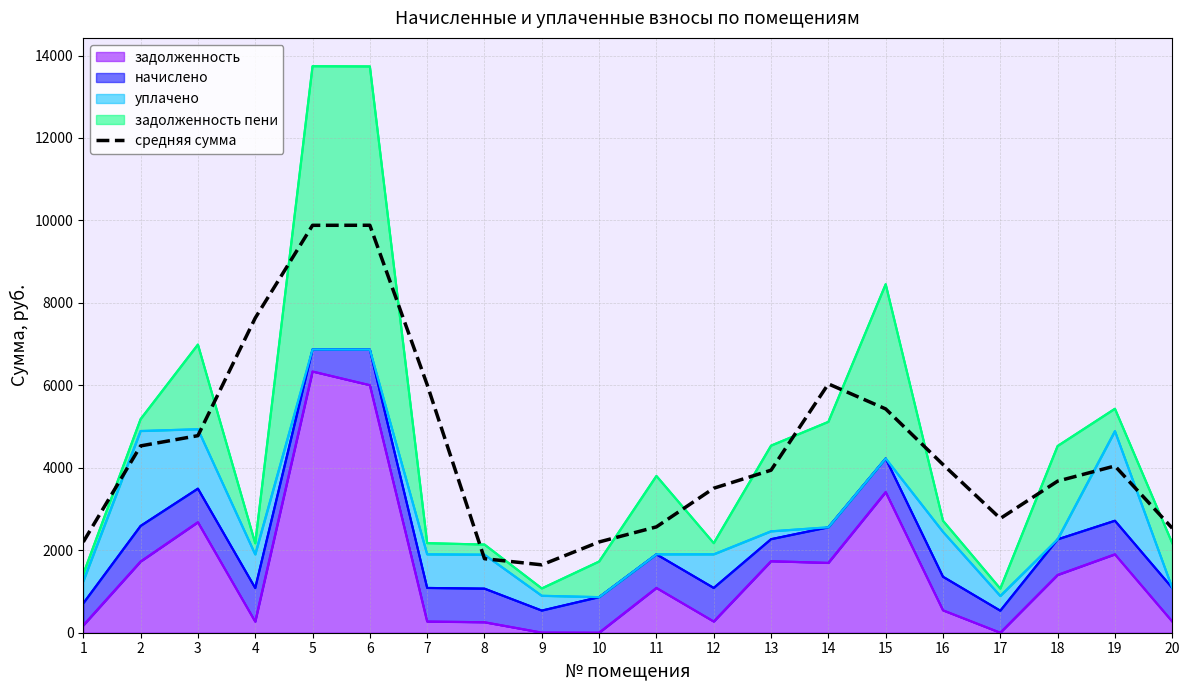

Where does the data first go above 4044?

2